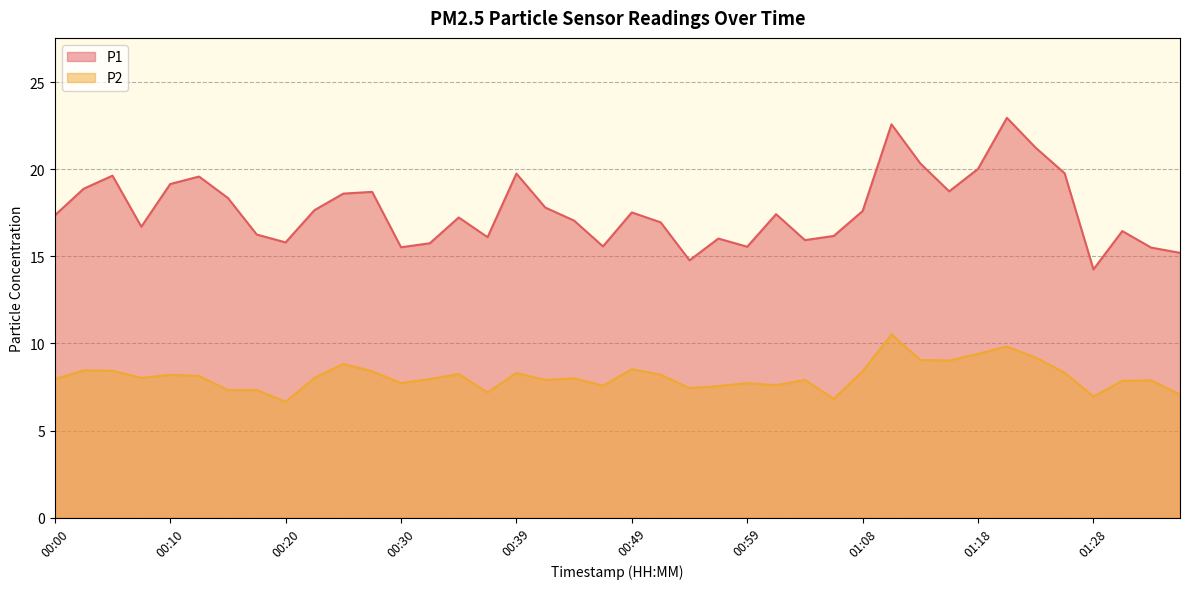

What is the approximate value of P2 at 00:25?

8.8